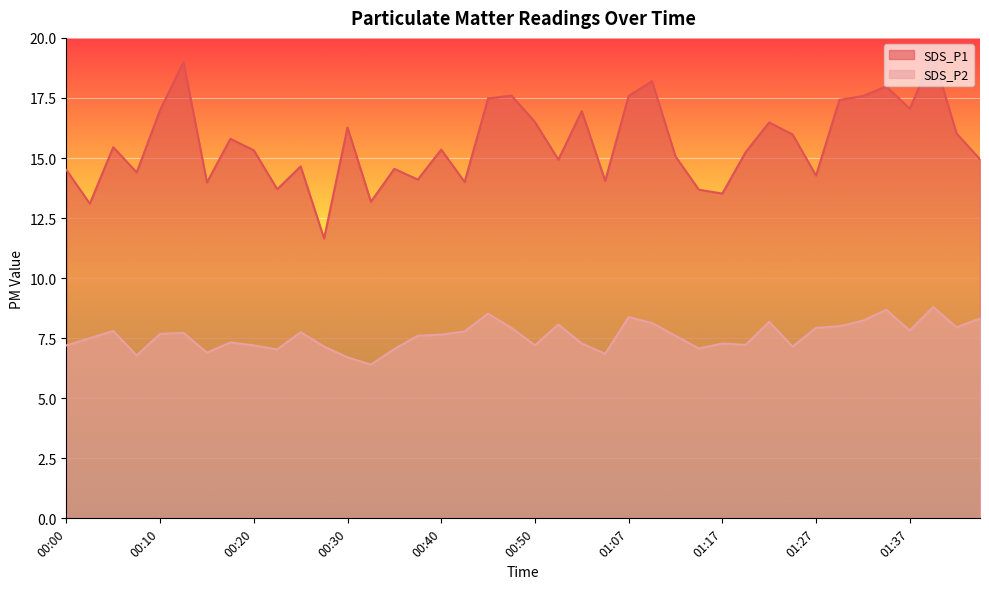

At how many categories does at least one series exceed 10?

40